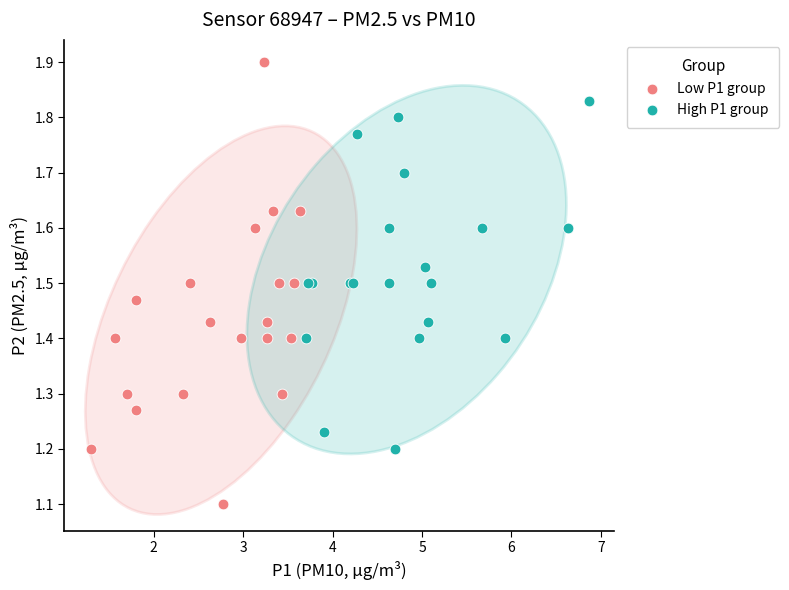

What are all the series names shown in the legend?

Low P1 group, High P1 group